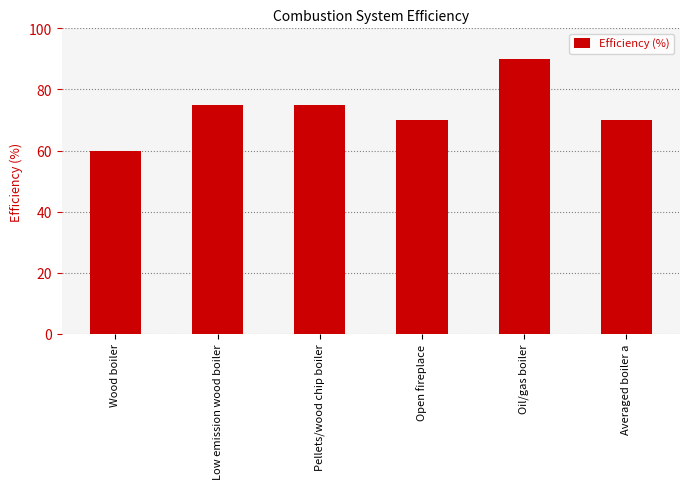

How many data points are less than 75?

3